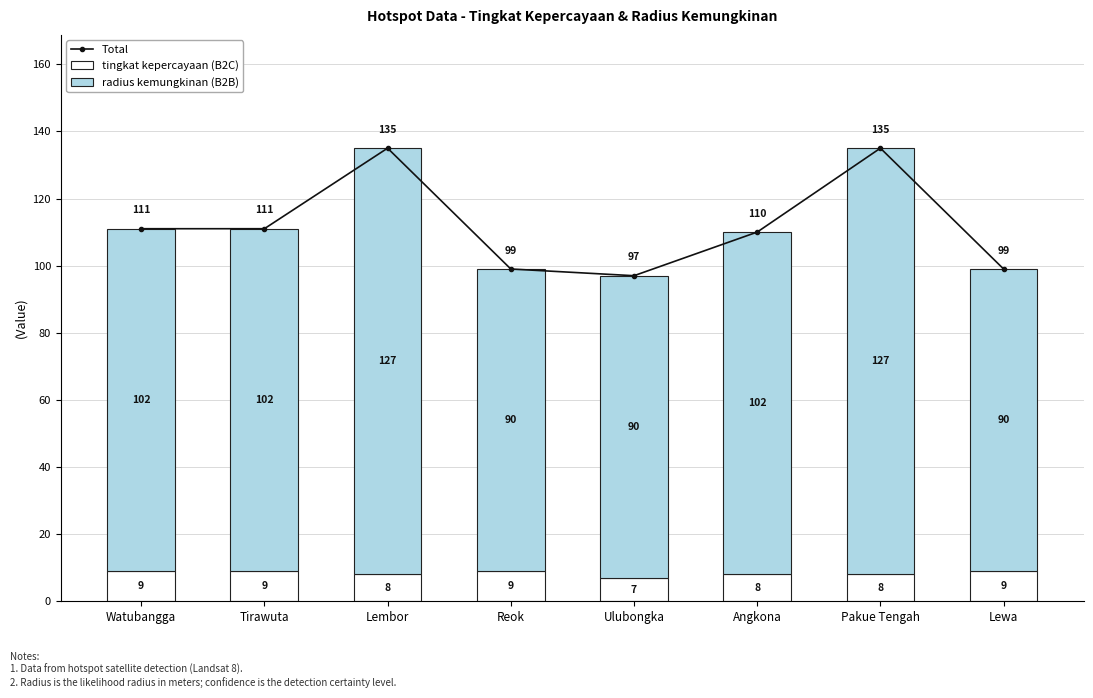

Which series changed the most between Watubangga and Pakue Tengah?

radius kemungkinan (B2B)